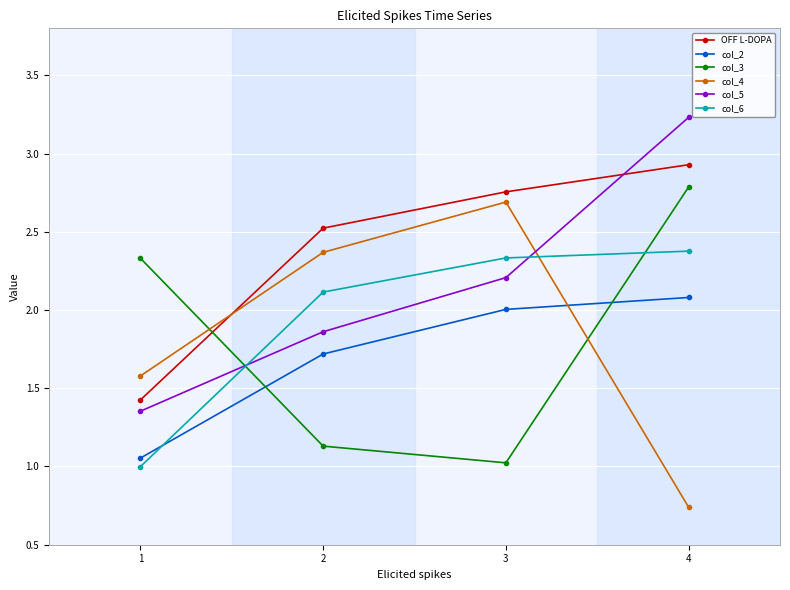

What is the sum of all col_5 values?

8.7